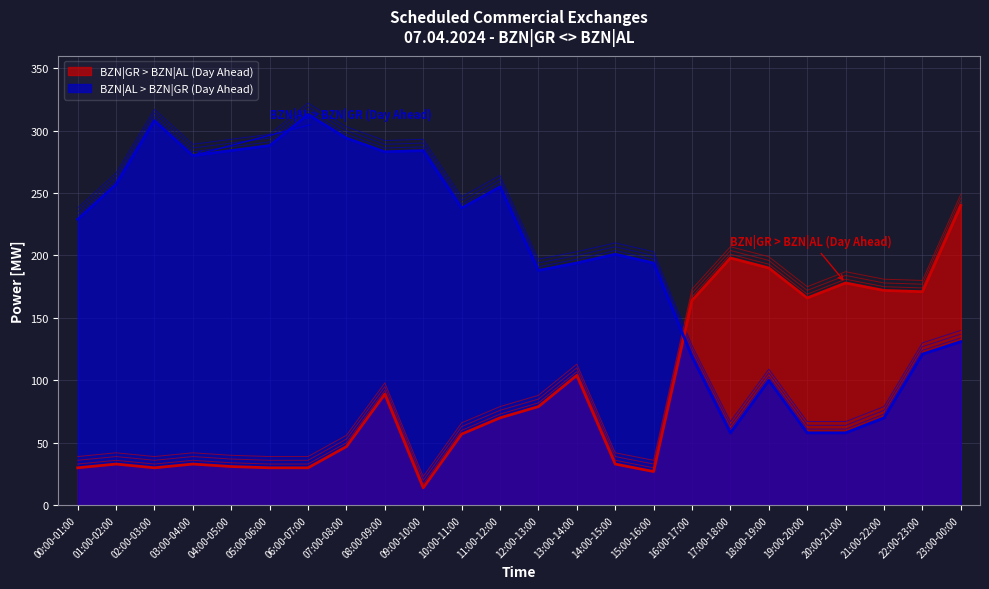

What position from the left is 11:00-12:00?

12